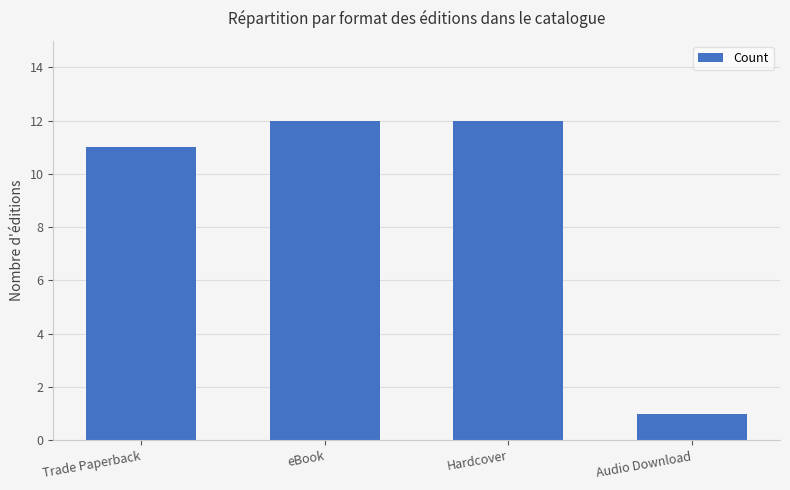

Which category has the lowest value across all series?

Audio Download